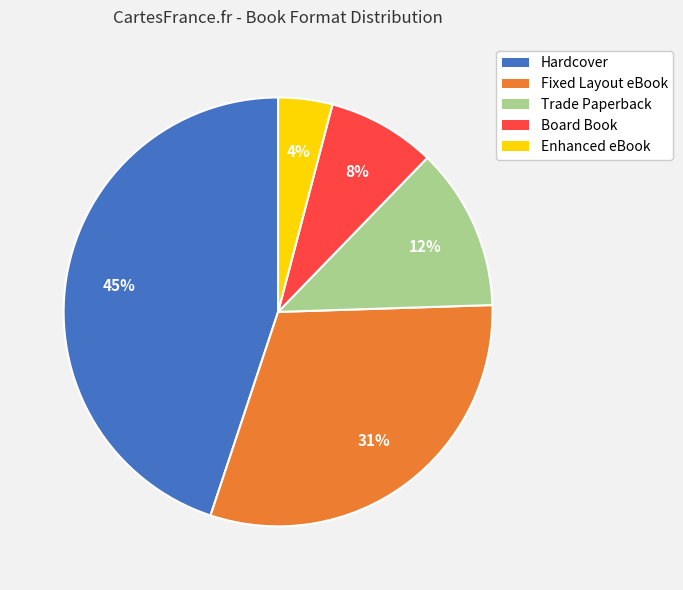

To the nearest percent, what portion does Board Book represent?

8%